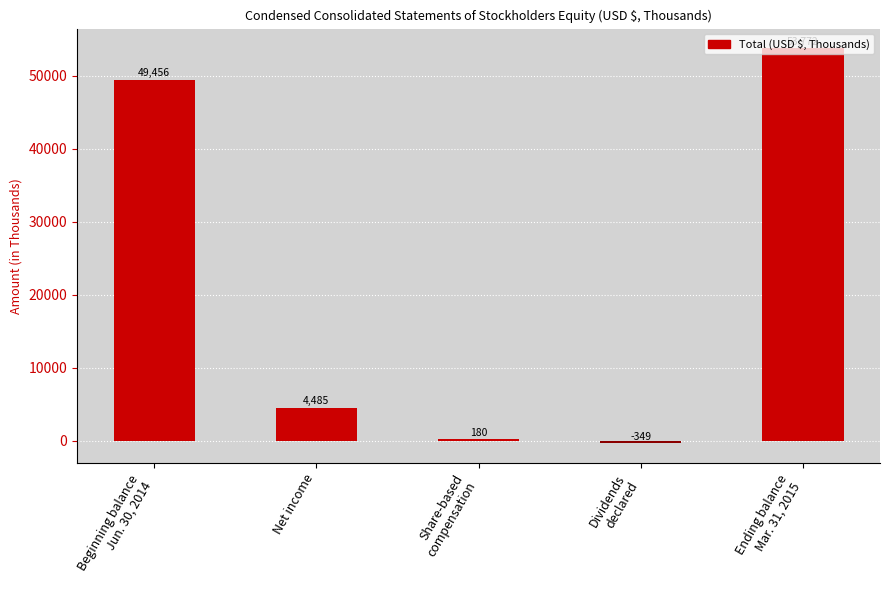

At which label is the value closest to 26711?

Net income